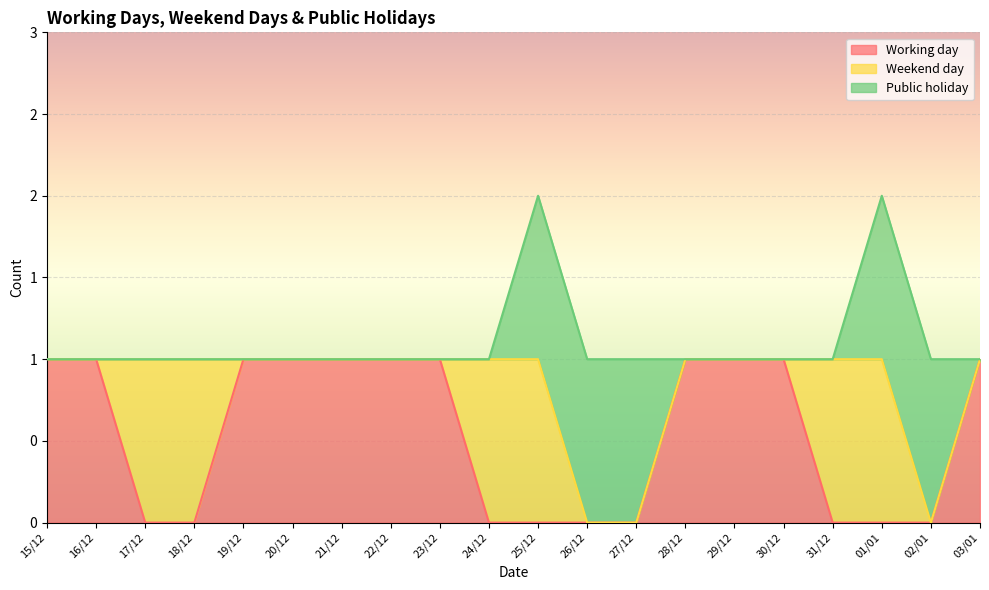

What is the label of the 19th point from the right?

16/12